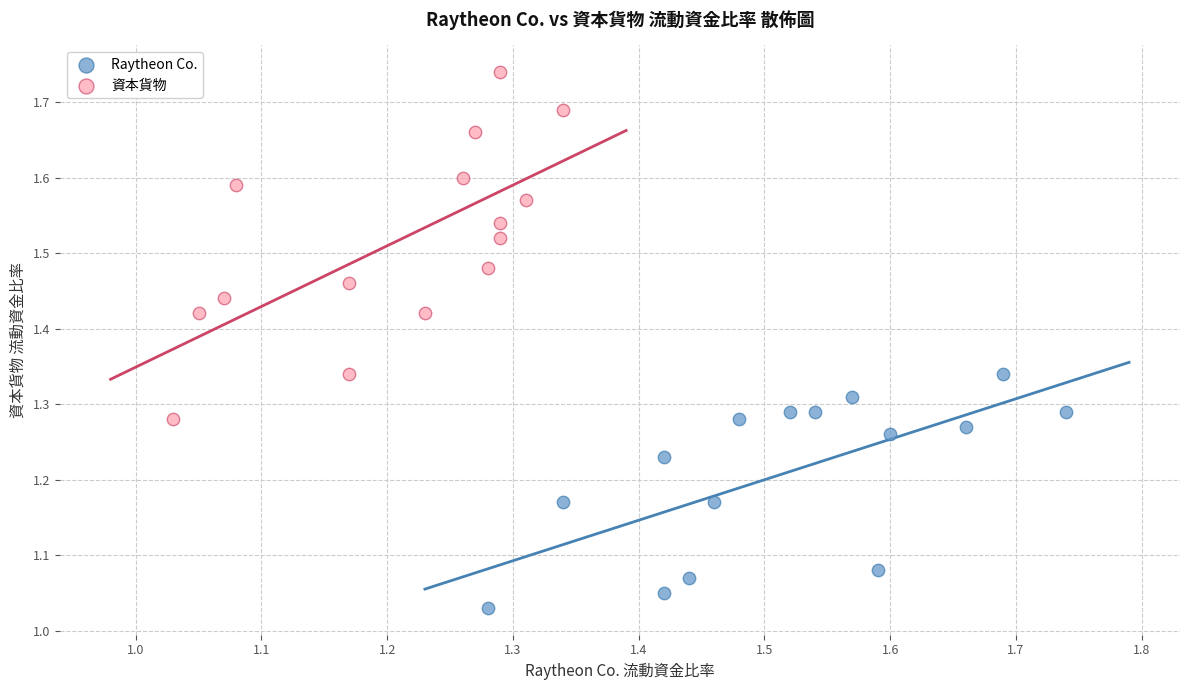

Which series reaches the minimum Y coordinate?

Raytheon Co.